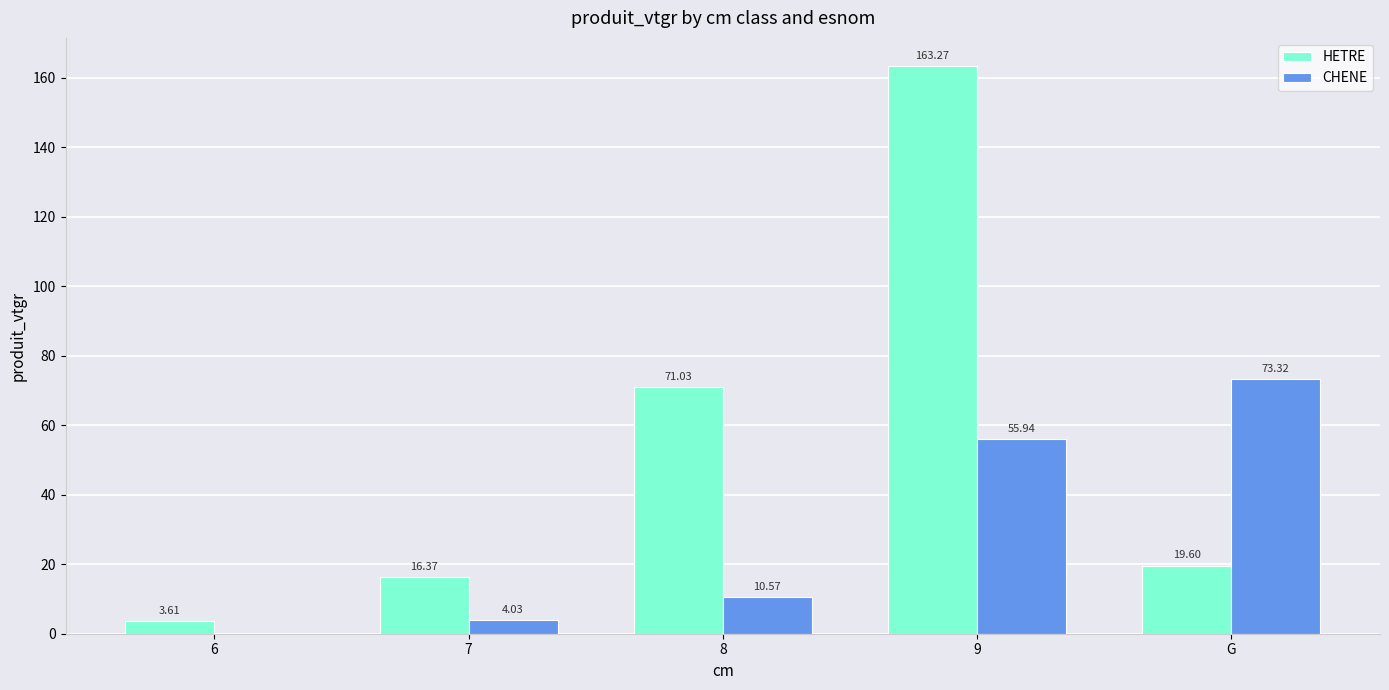

Which series changed the most between 6 and G?

CHENE